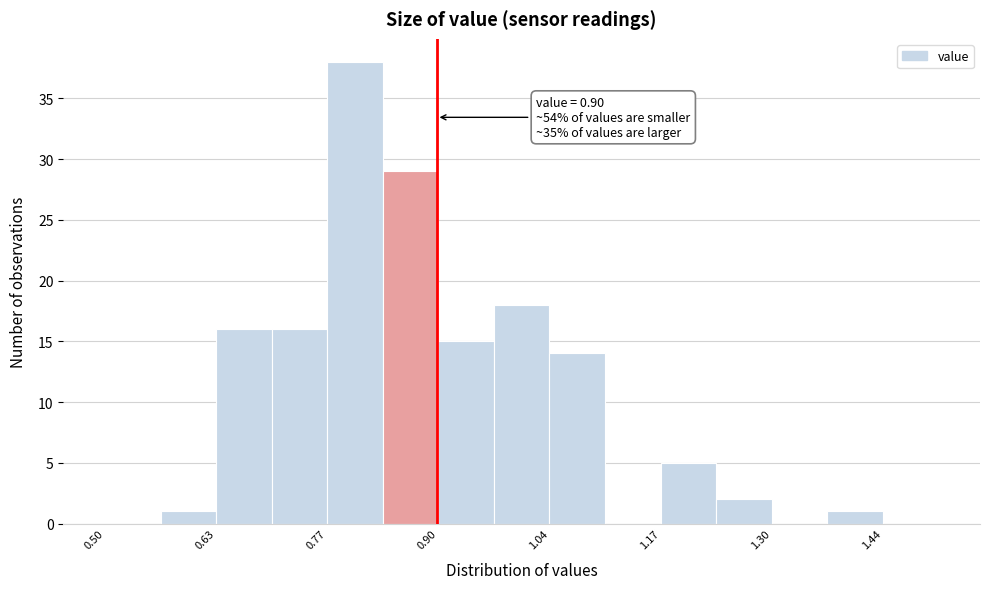

Read against the x-axis, roughly where is the centre of the tallest bar?

0.80